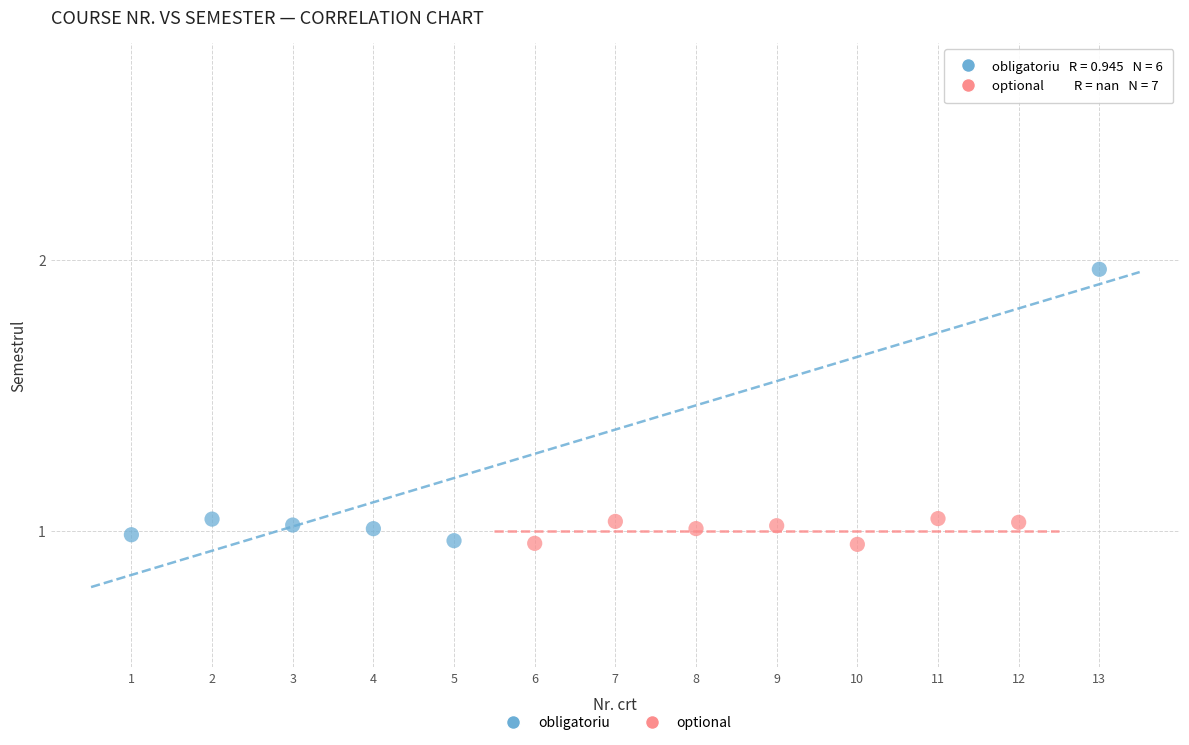

Which series has the largest Y range (max minus min)?

obligatoriu